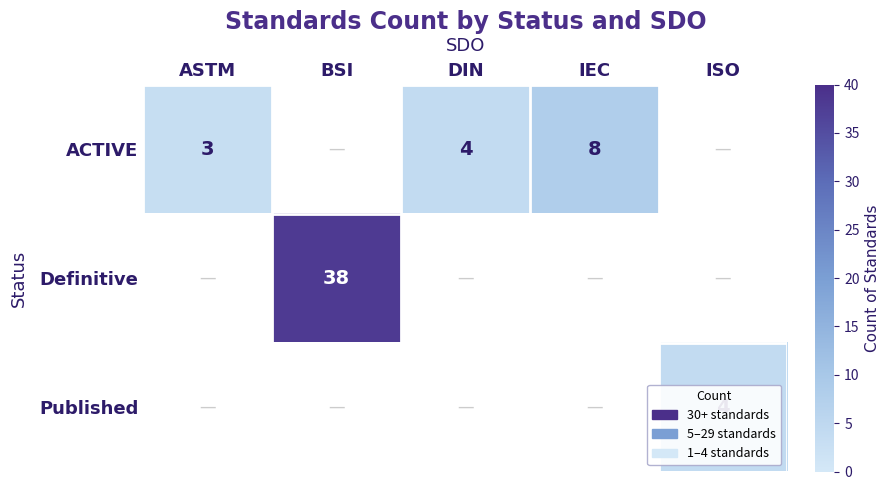

What is the difference between the ACTIVE values at ASTM and IEC?

5